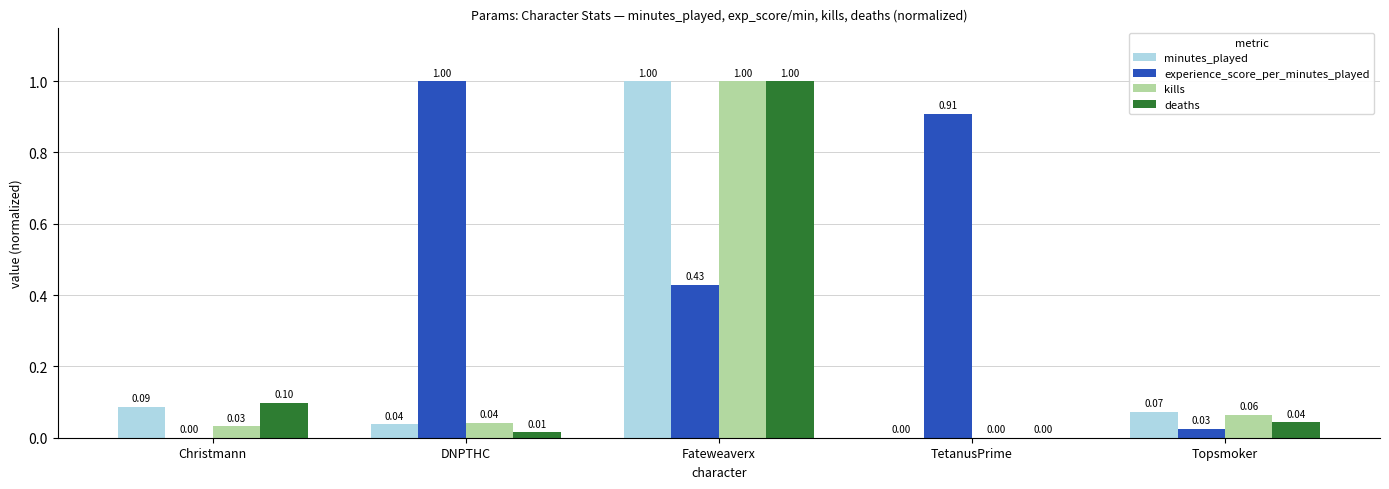

At which category is the sum across all series the highest?

Fateweaverx